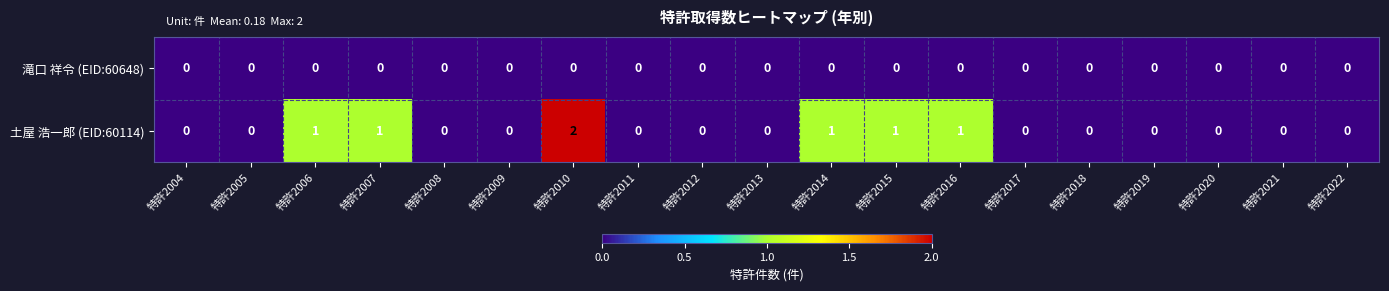

What is the sum of all 土屋 浩一郎 (EID:60114) values?

7